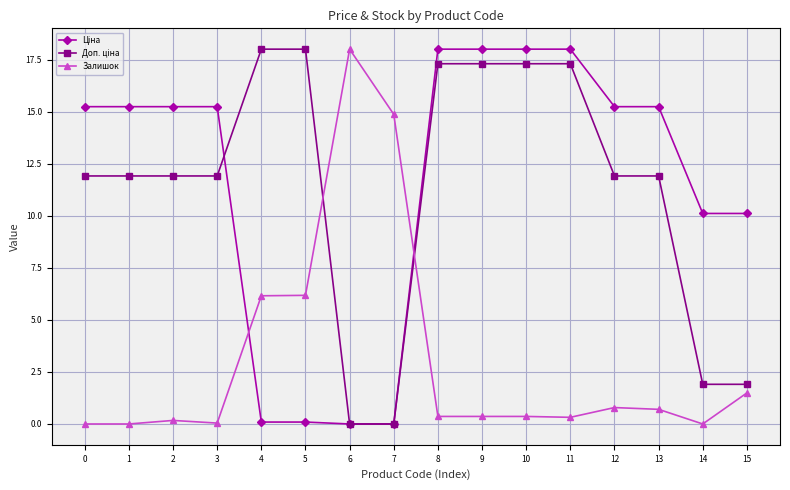

The Залишок series shows 1.5 at 15. True or false?

True